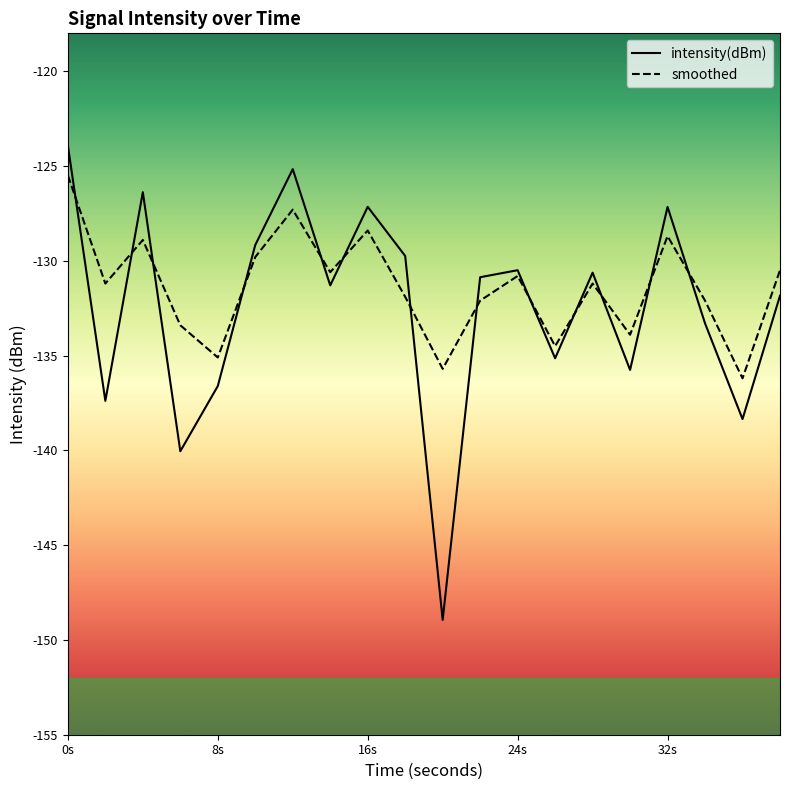

What are all the series names shown in the legend?

intensity(dBm), smoothed